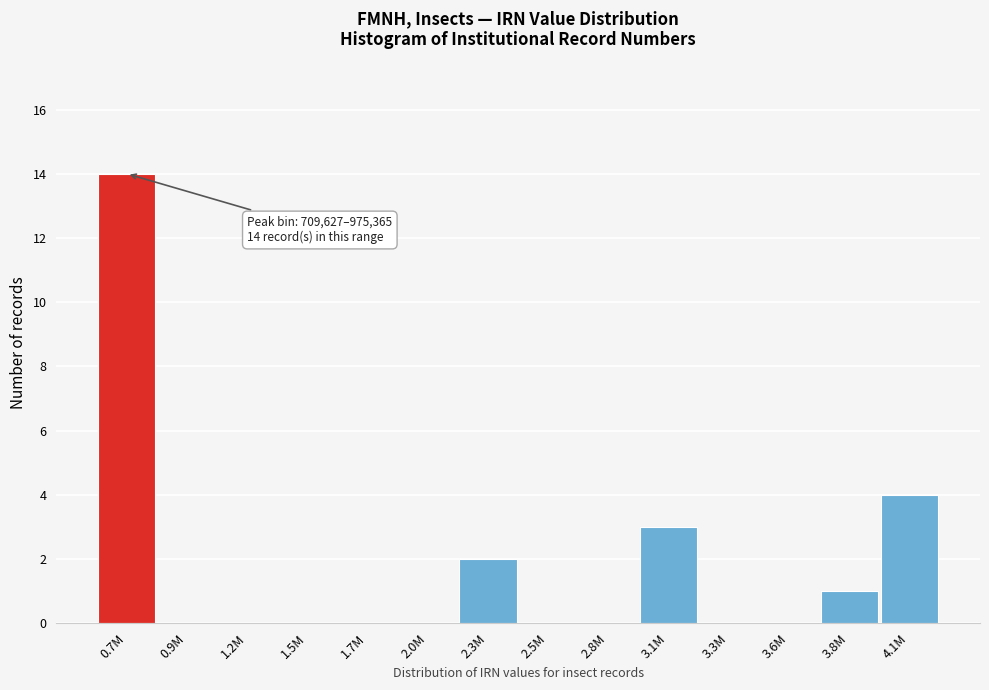

Reading left to right, list all the values displayed in this chart.

0.7M=14	0.9M=0	1.2M=0	1.5M=0	1.7M=0	2.0M=0	2.3M=2	2.5M=0	2.8M=0	3.1M=3	3.3M=0	3.6M=0	3.8M=1	4.1M=4